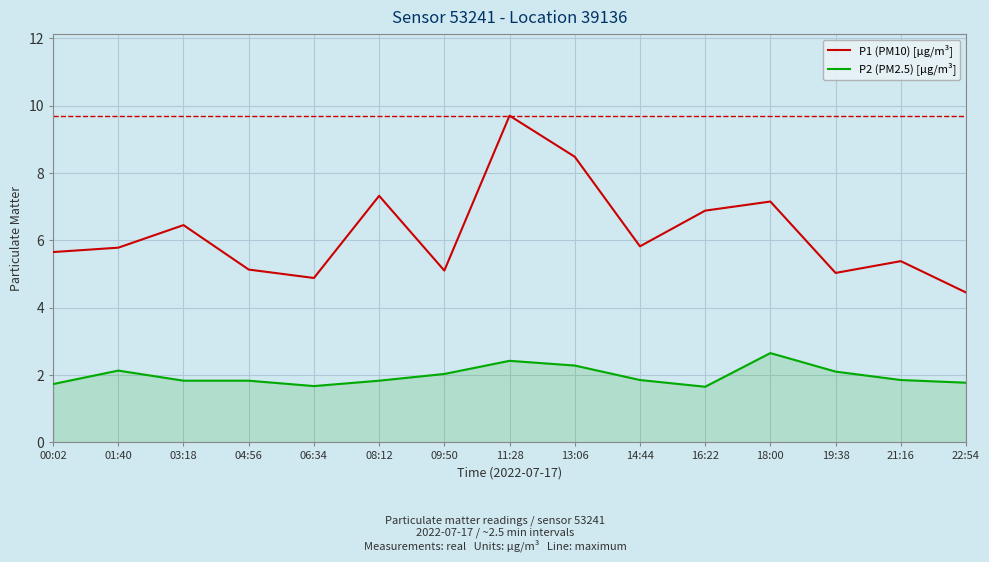

What is the difference between the second highest and minimum values in the P1 (PM10) [µg/m³] series?

4.0